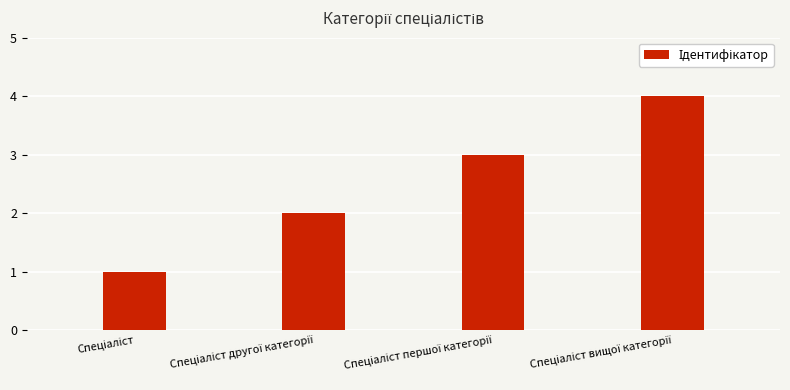

What is the maximum value shown in the chart?

4